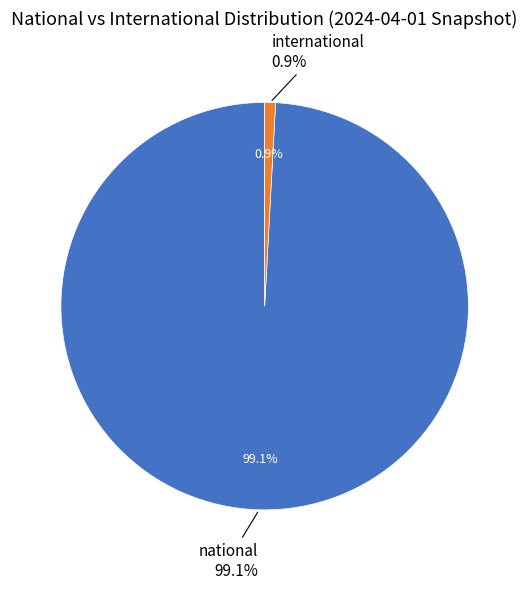

Do national and international together represent more than half of the pie?

Yes